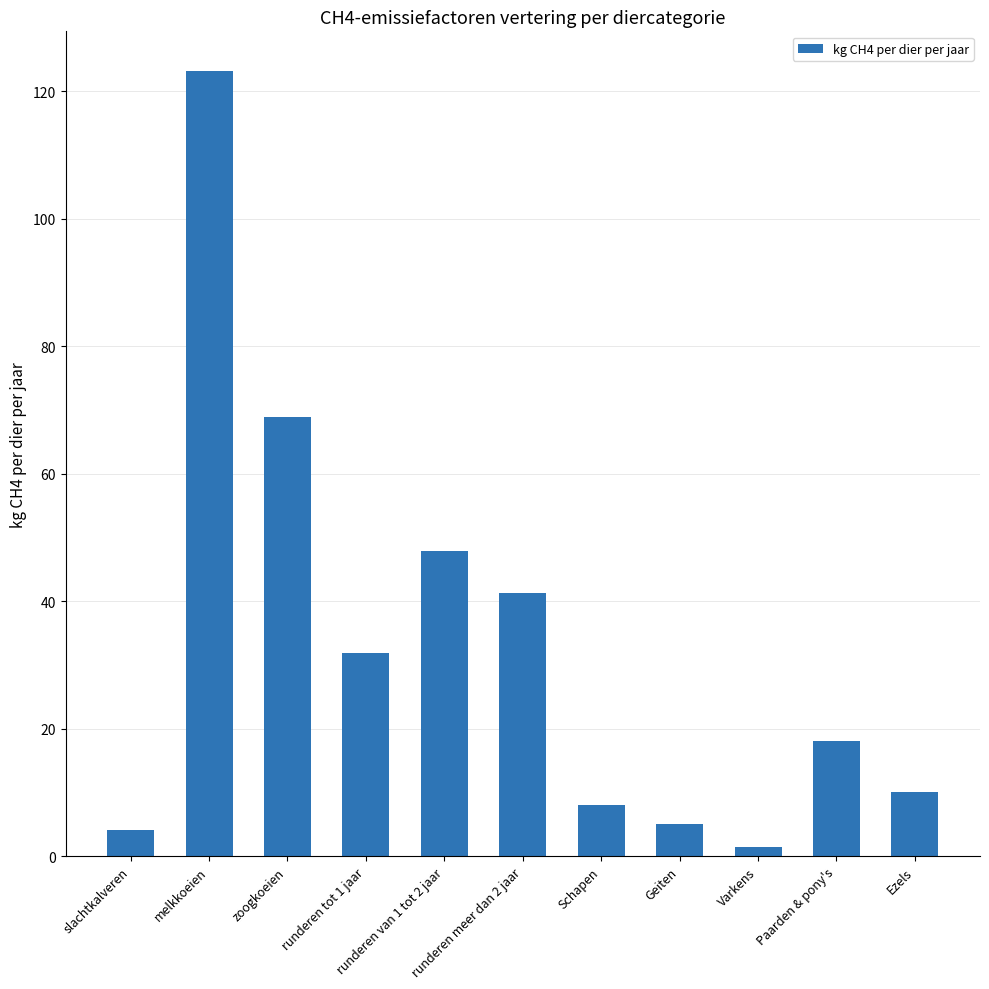

Is it true that the value at runderen van 1 tot 2 jaar is 47.8?

True